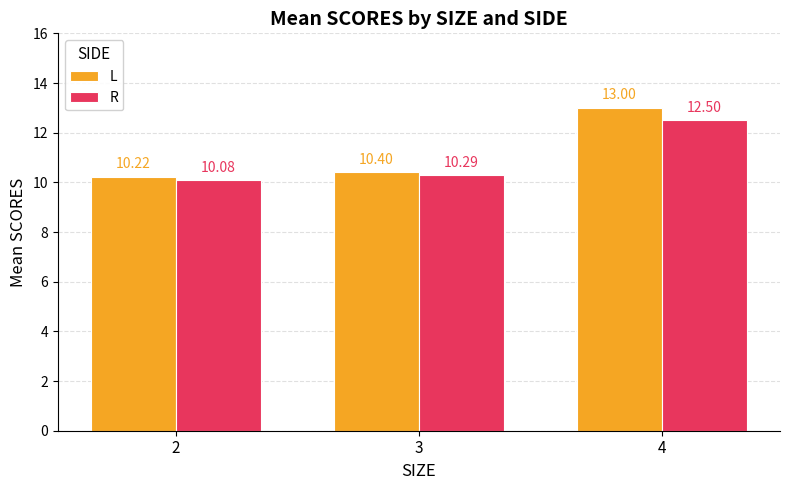

At which category is the sum across all series the highest?

4